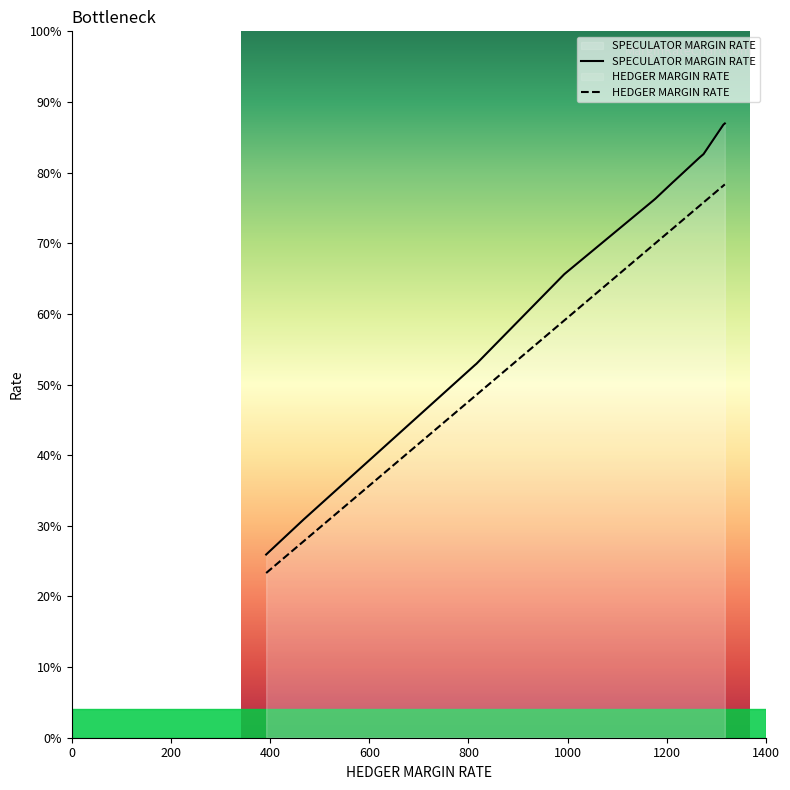

What is the difference between the second highest and minimum values in the HEDGER MARGIN RATE series?

922